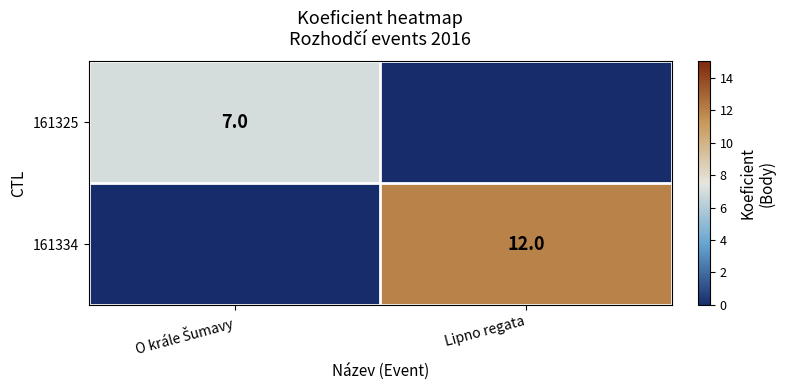

Is it true that 161334 equals 19 at Lipno regata?

False